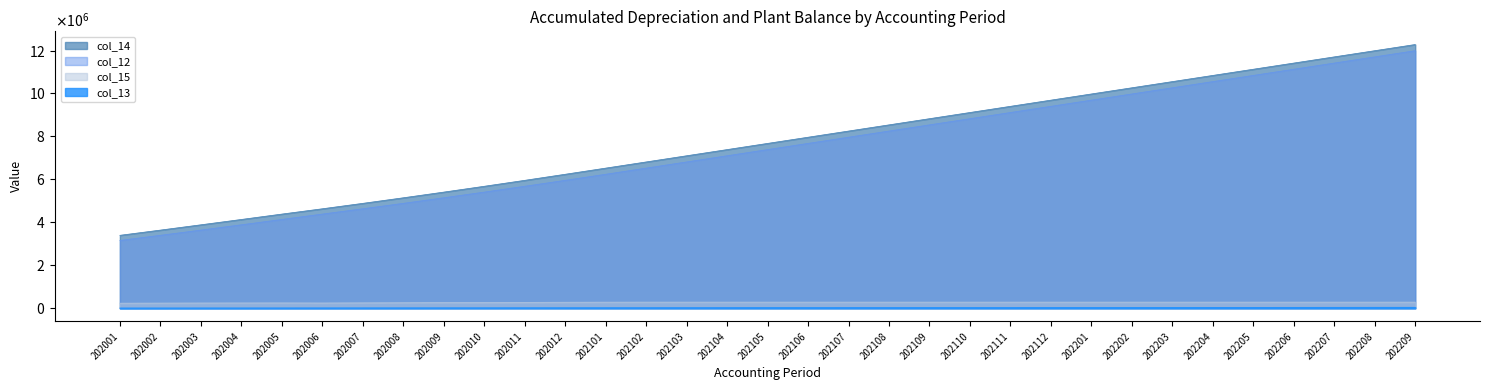

At how many categories does at least one series exceed 10555044?

6